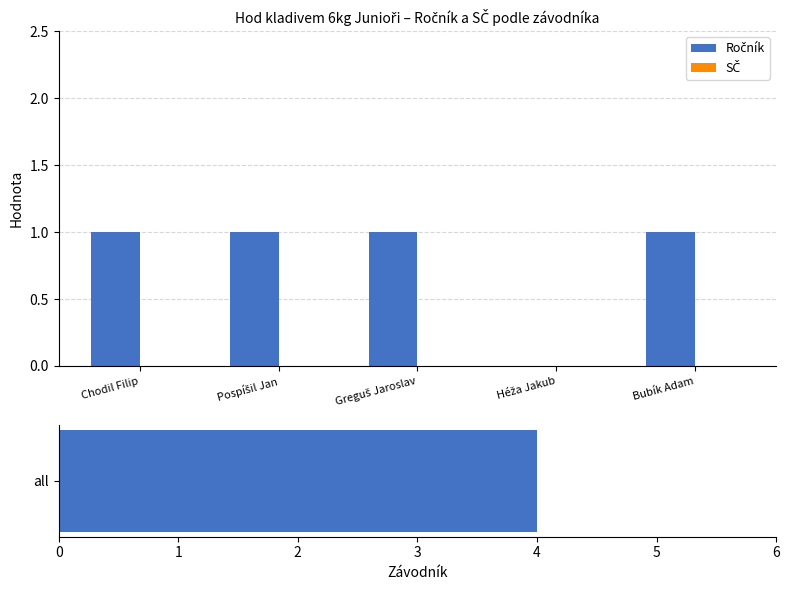

What position from the right is Greguš Jaroslav?

3